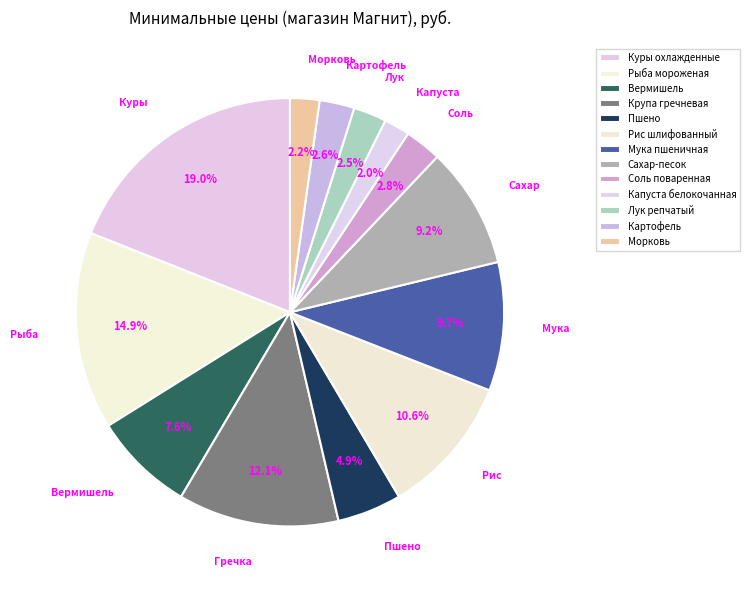

Which slice is the smallest?

Капуста белокочанная